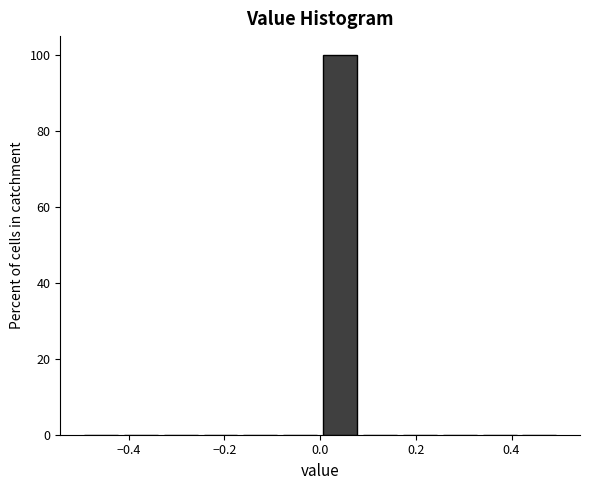

Reading left to right, list every bar in this chart as the range it spans on the x-axis followed by its height. Neither the bar edges nor the heights are printed on the chart, so give them approximately, as read against the axes.

-0.50 to -0.42: 0
-0.42 to -0.34: 0
-0.34 to -0.24: 0
-0.24 to -0.16: 0
-0.16 to -0.08: 0
-0.08 to 0.00: 0
0.00 to 0.08: 100
0.08 to 0.16: 0
0.16 to 0.26: 0
0.26 to 0.34: 0
0.34 to 0.42: 0
0.42 to 0.50: 0